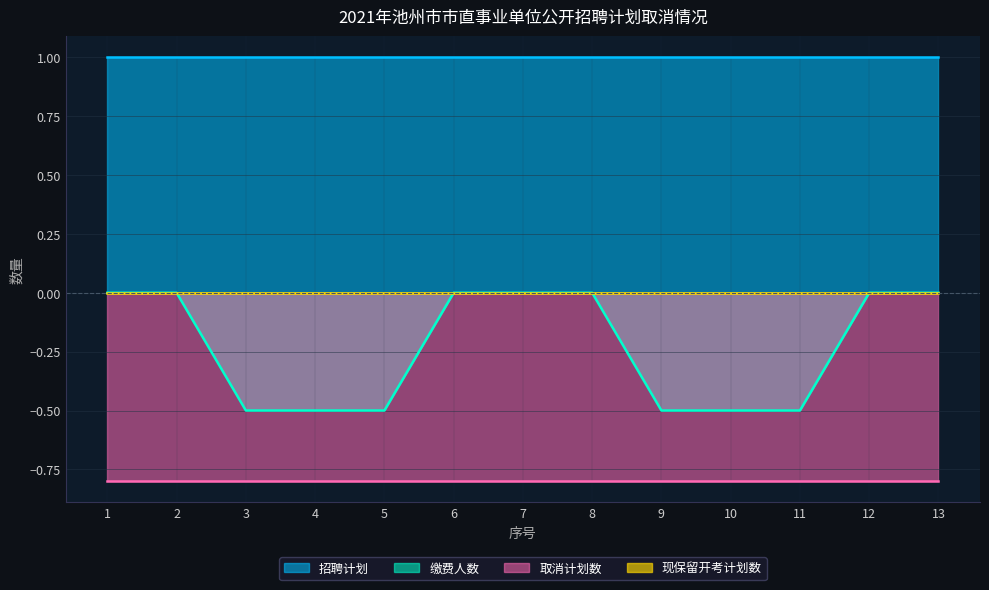

At how many categories does at least one series exceed 0?

13